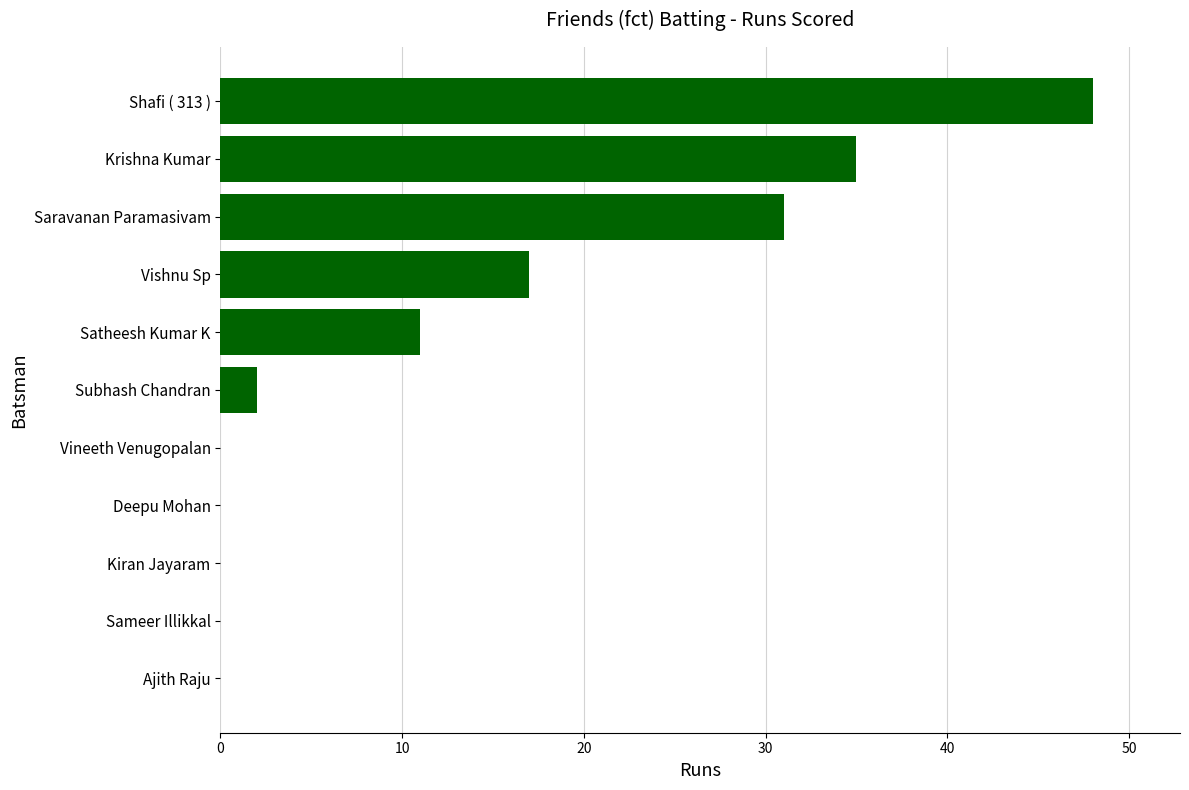

What is the greatest value displayed?

48